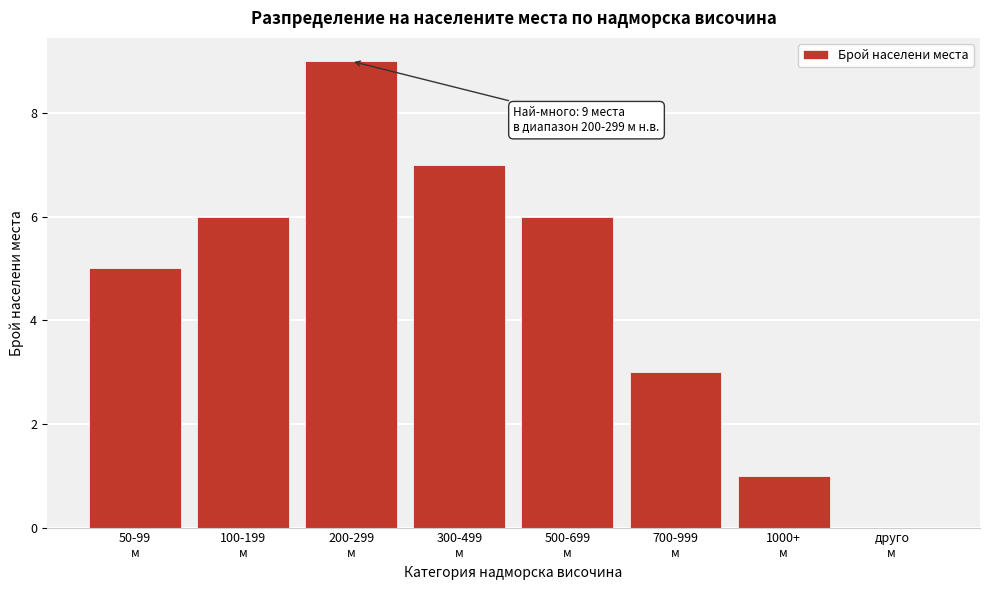

What is the greatest value displayed?

9